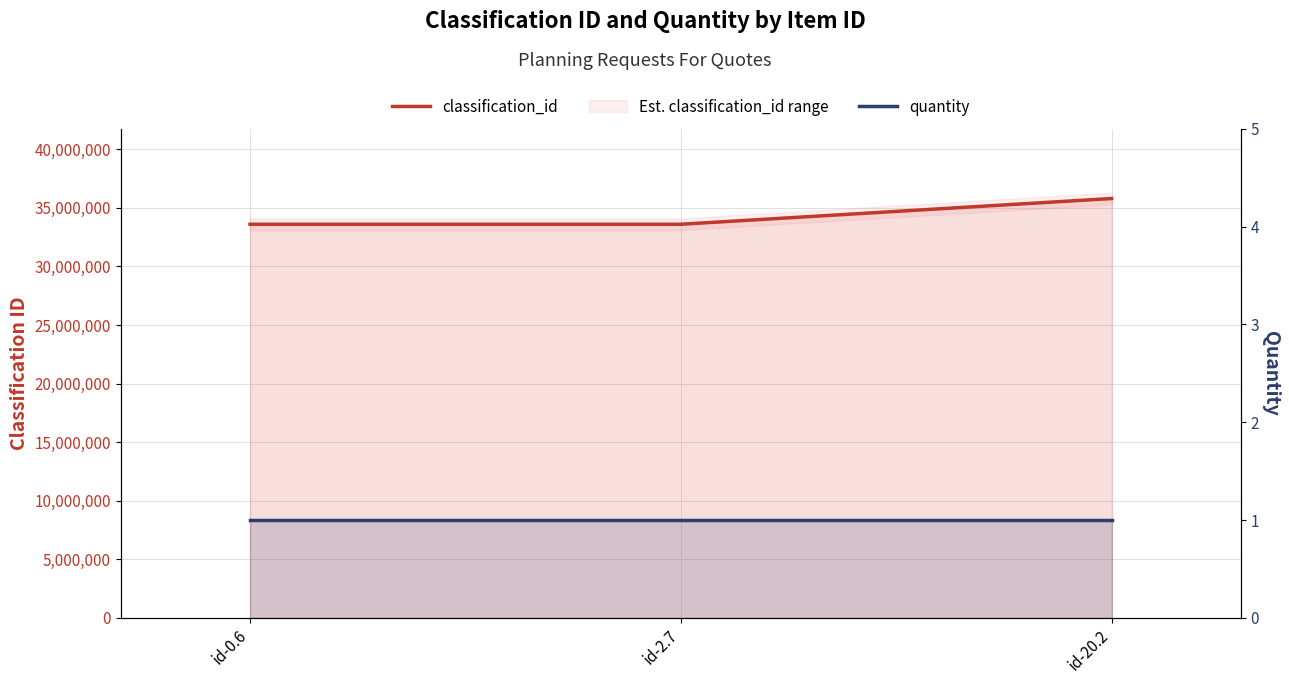

What is the label of the 2nd point from the right?

id-2.7